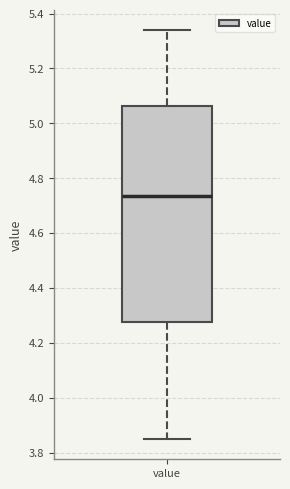

Where does the lower whisker of the box for value end on the y-axis? The values are not printed on the chart, so give them approximately, as read against the axis.

3.86